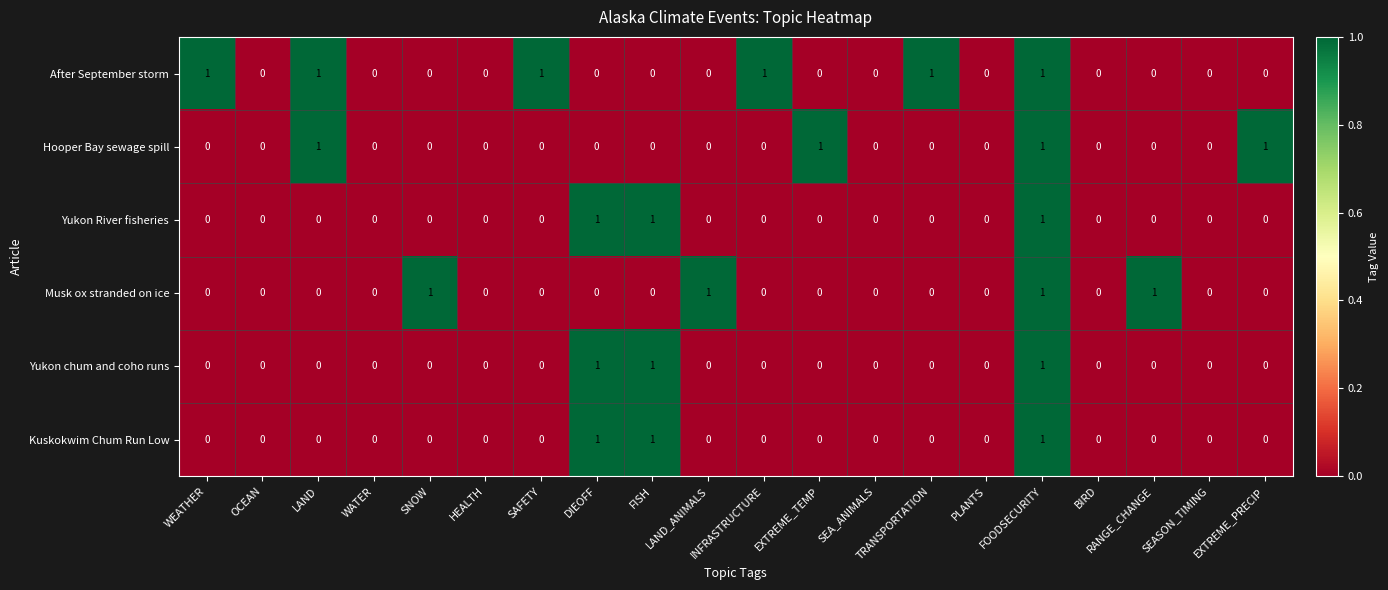

At which category is the sum across all series the highest?

FOODSECURITY